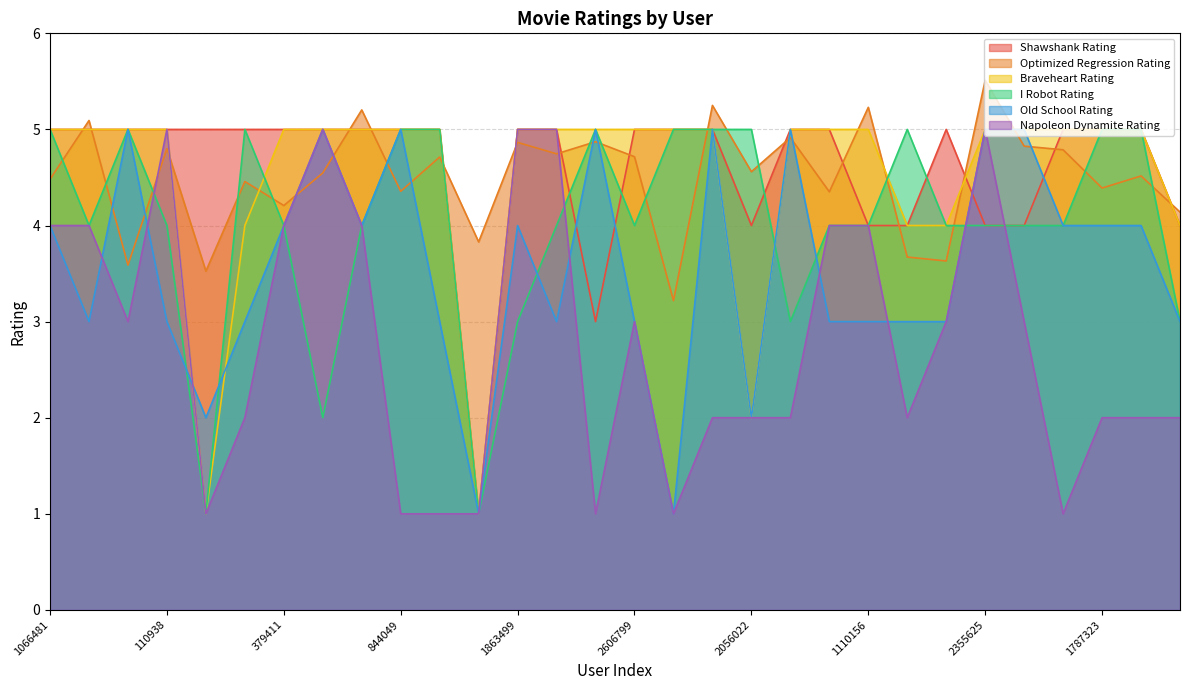

How many Shawshank Rating values are between 4 and 5?

28